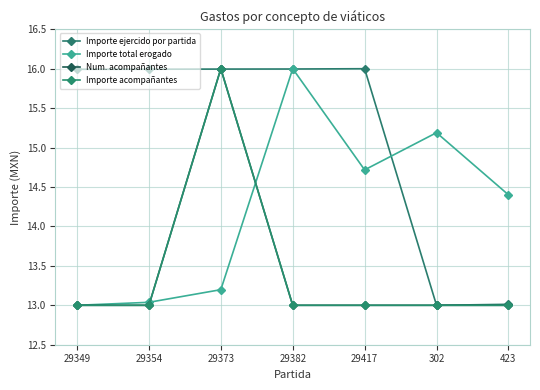

The value of Importe acompañantes at 29417 is 13.0. True or false?

True